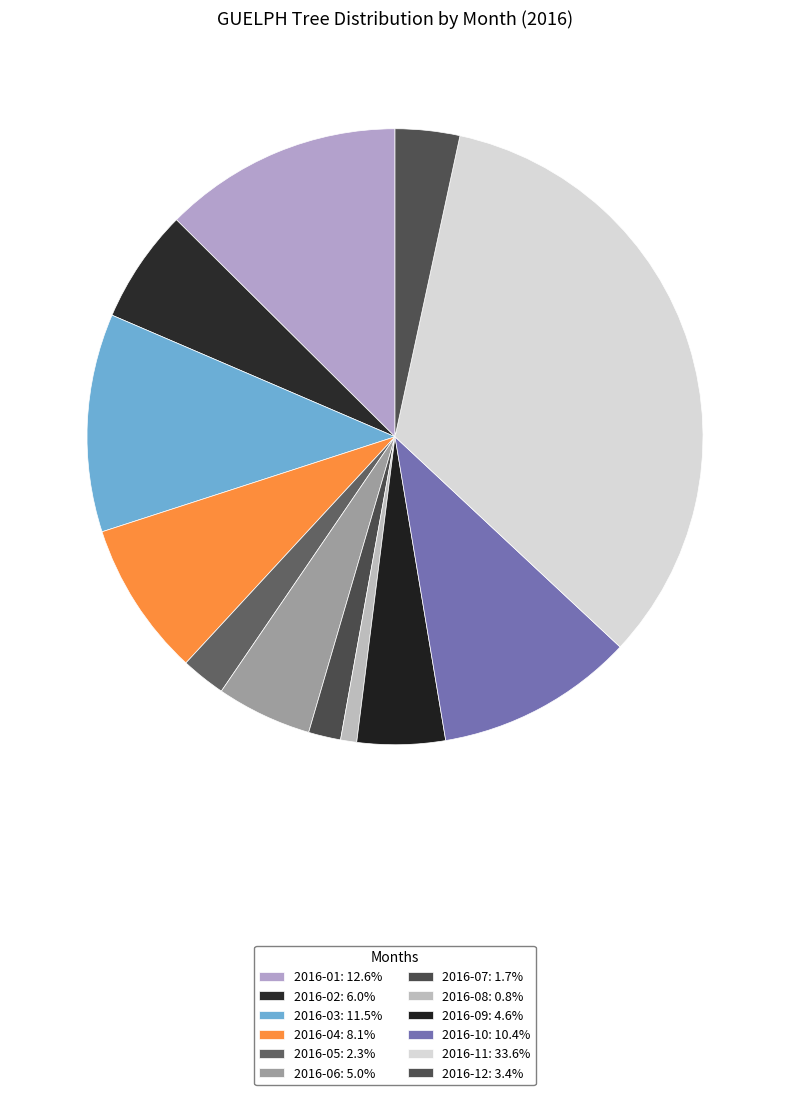

Does 2016-11 account for over 50% of the chart?

No